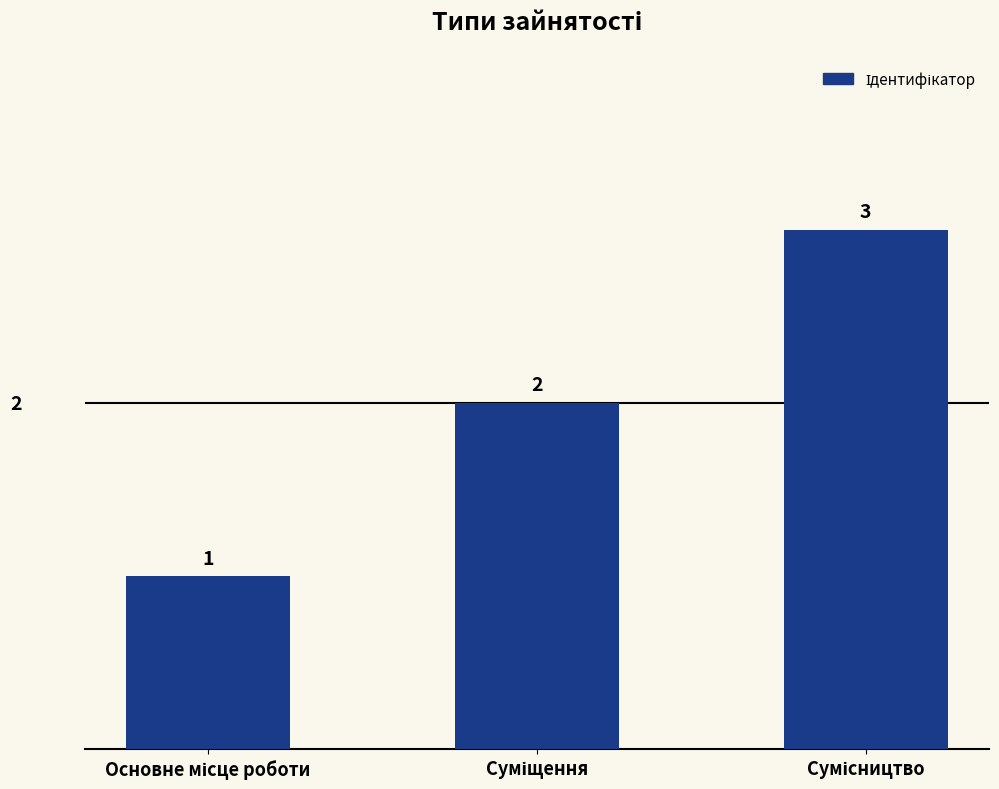

How many categories are shown in the chart?

3